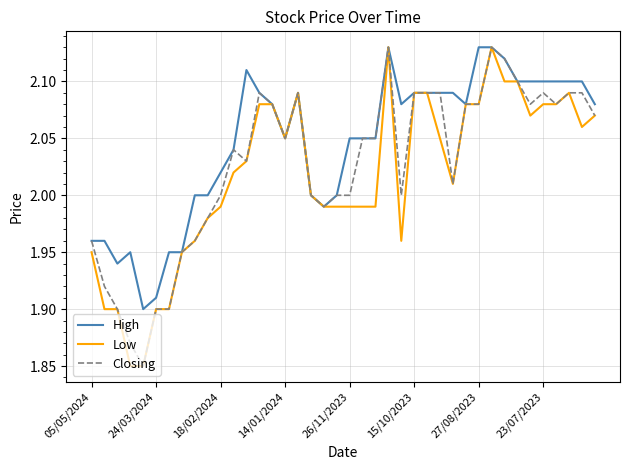

Rank the series by their average value, from lowest to highest.

Low, Closing, High